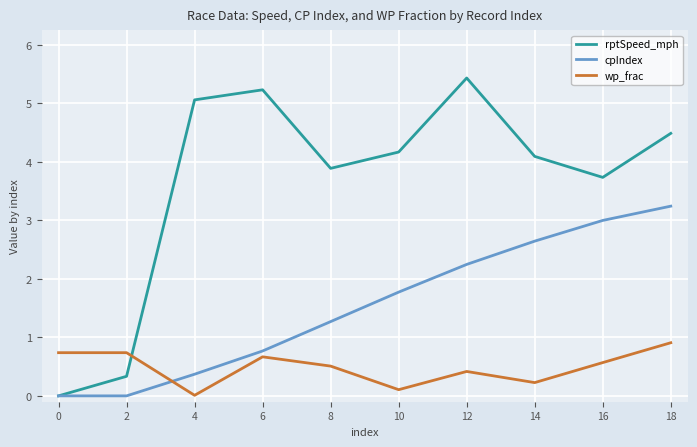

Which series ends up on top after the final intersection of rptSpeed_mph and wp_frac?

rptSpeed_mph